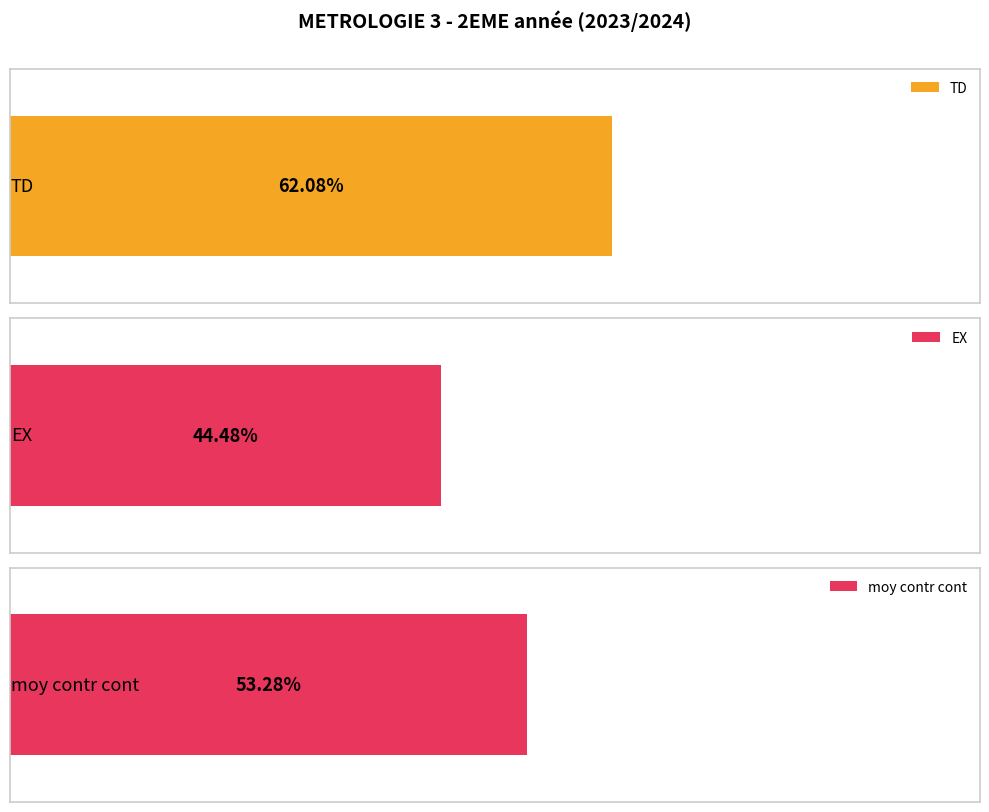

Where does the moy contr cont series first go above 10?

1